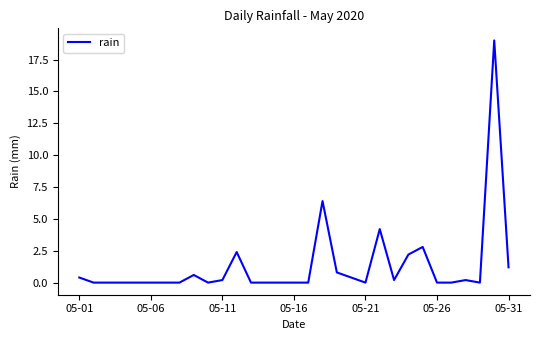

What is the greatest value displayed?

19.0